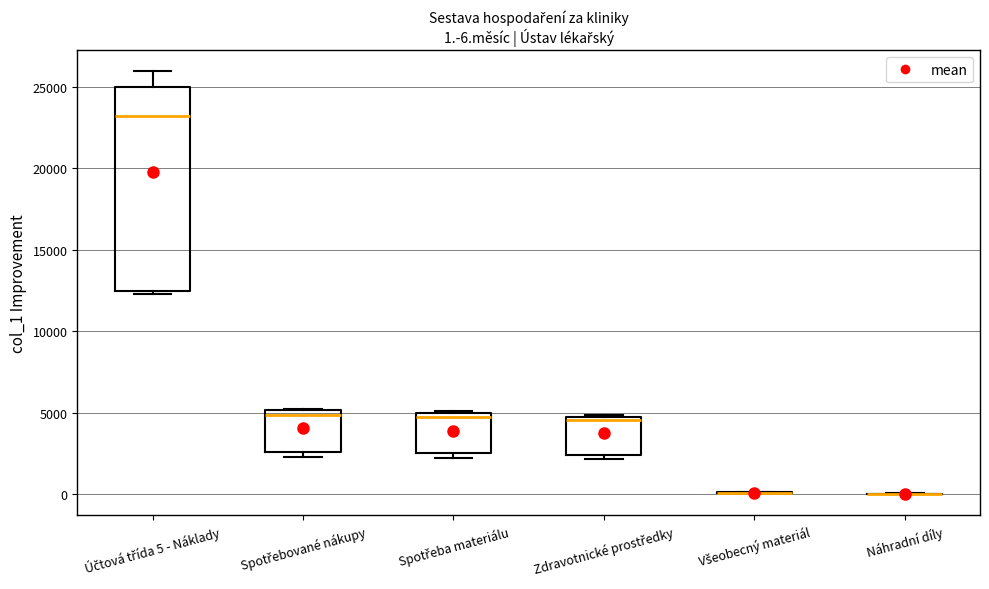

Comparing the boxes themselves (not the whiskers), which one is the tallest?

Účtová třída 5 - Náklady